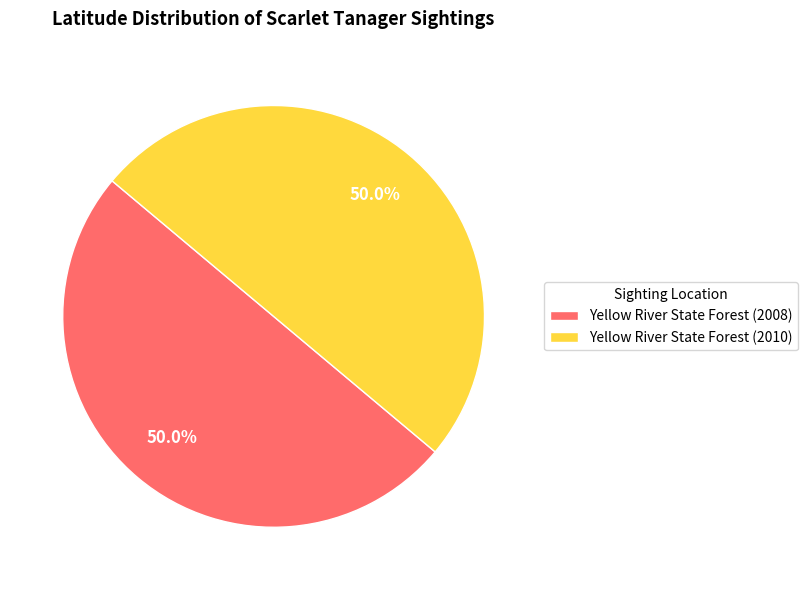

To the nearest percent, what is the combined percentage of Yellow River State Forest (2010) and Yellow River State Forest (2008)?

100%